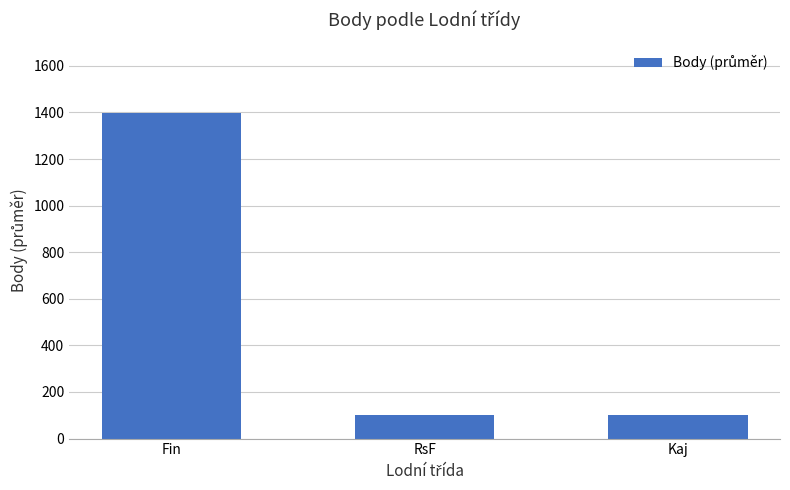

Is it true that the value at Kaj is 101.0?

True